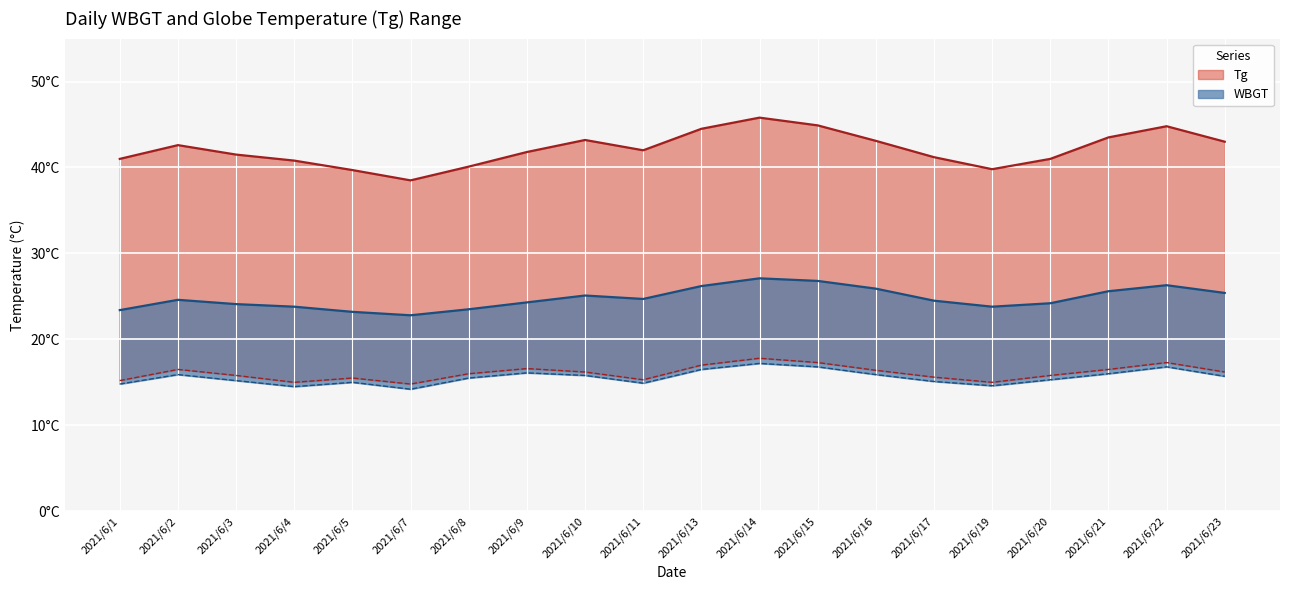

True or false: WBGT_daily_max and Tg_daily_max intersect in this chart.

False